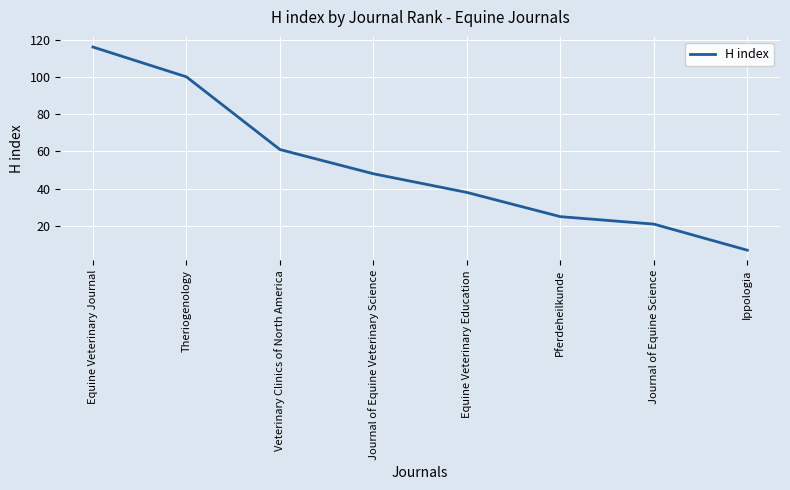

What value does the data have at Theriogenology, to the nearest 5?

100